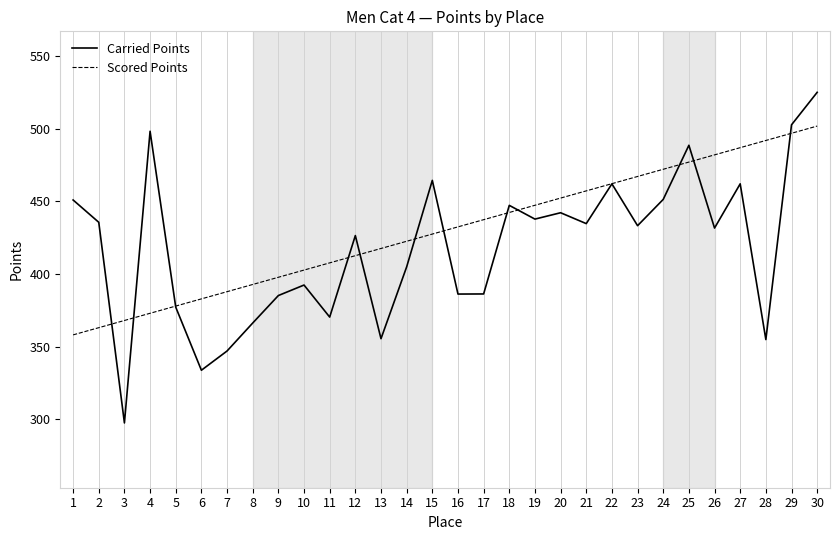

What is the spread (max minus min) of values at 12?

13.8